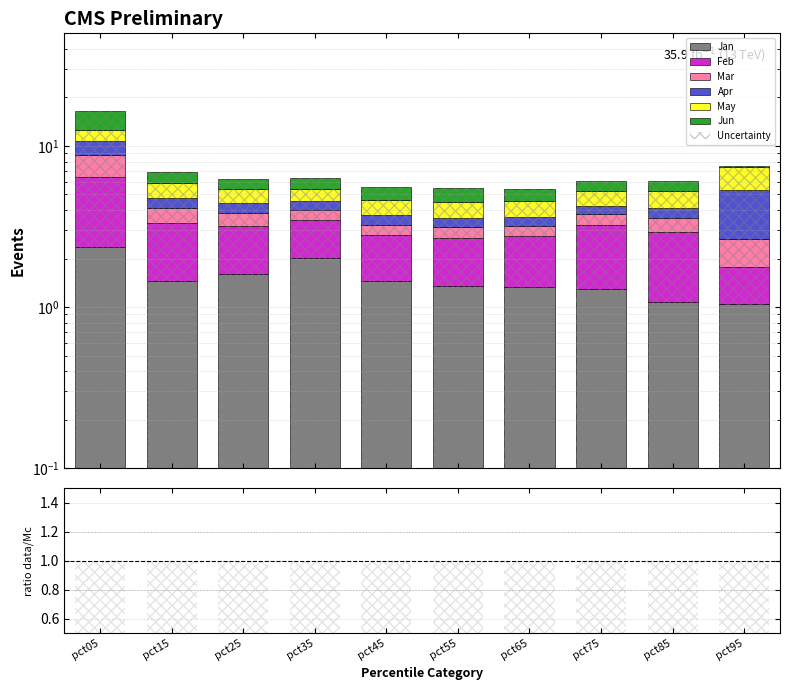

Is it true that Jun equals 0.8 at pct75?

True